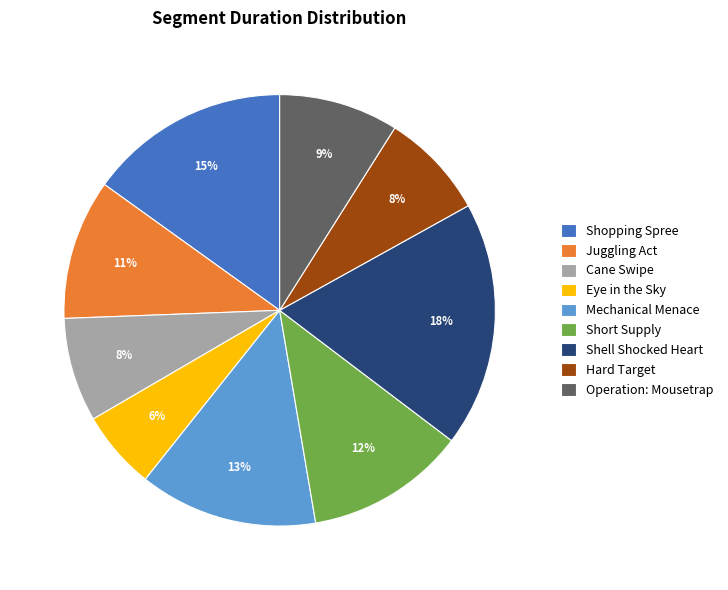

Between Eye in the Sky and Mechanical Menace, which is larger?

Mechanical Menace